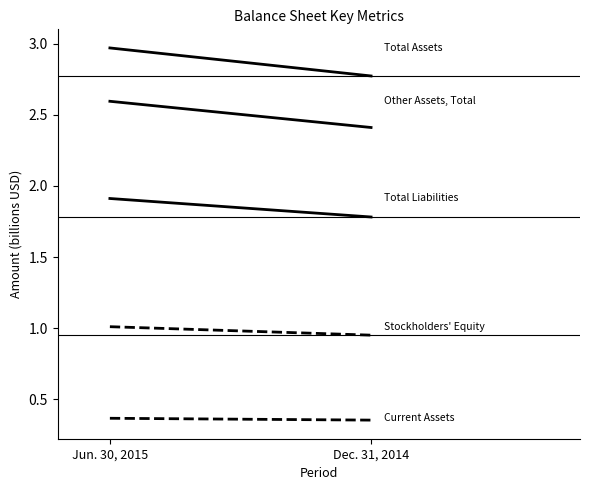

Reading right to left, list all the values displayed in this chart.

Total Assets: Dec. 31, 2014=2.8	Jun. 30, 2015=3.0
Other Assets, Total: Dec. 31, 2014=2.4	Jun. 30, 2015=2.6
Total Liabilities: Dec. 31, 2014=1.8	Jun. 30, 2015=1.9
Total Stockholders' Equity: Dec. 31, 2014=1.0	Jun. 30, 2015=1.0
Total Current Assets: Dec. 31, 2014=0.4	Jun. 30, 2015=0.4